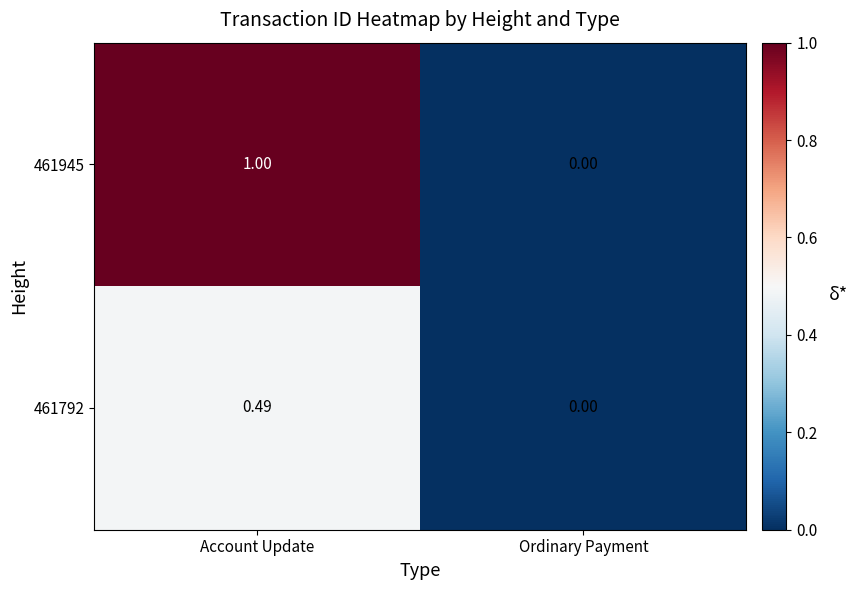

At which label does 461945 reach its peak?

Account Update